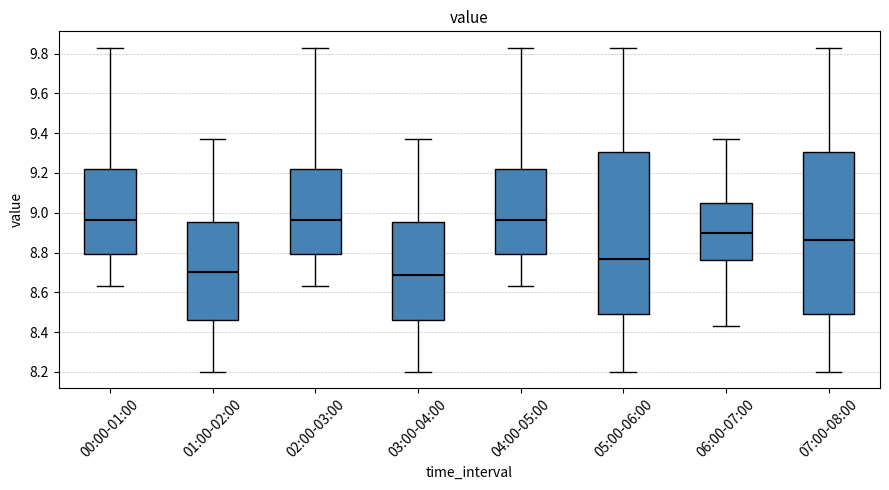

Reading left to right, transcribe this box plot: for each box, give where its median line is, the range the box spans, and where its two whiskers end, as read against the y-axis. The values are not printed on the chart, so give them approximately, as read against the axis.

00:00-01:00: median 8.96, box 8.80 to 9.22, whiskers 8.64 to 9.84
01:00-02:00: median 8.70, box 8.46 to 8.96, whiskers 8.20 to 9.38
02:00-03:00: median 8.96, box 8.80 to 9.22, whiskers 8.64 to 9.84
03:00-04:00: median 8.68, box 8.46 to 8.96, whiskers 8.20 to 9.38
04:00-05:00: median 8.96, box 8.80 to 9.22, whiskers 8.64 to 9.84
05:00-06:00: median 8.76, box 8.50 to 9.30, whiskers 8.20 to 9.84
06:00-07:00: median 8.90, box 8.76 to 9.04, whiskers 8.44 to 9.38
07:00-08:00: median 8.86, box 8.50 to 9.30, whiskers 8.20 to 9.84